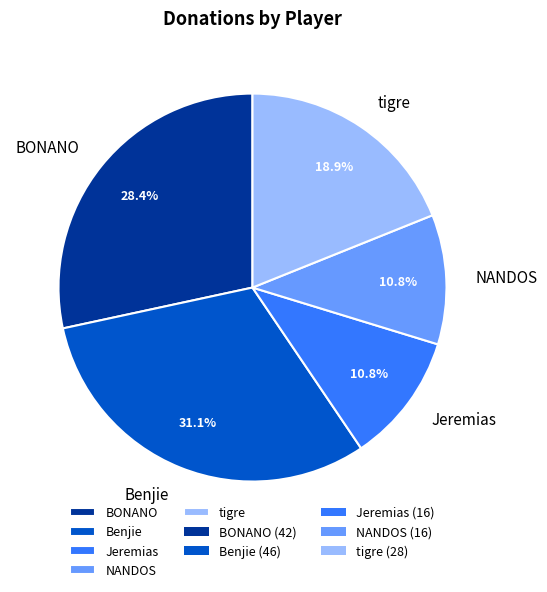

Which has a higher value, BONANO or NANDOS?

BONANO